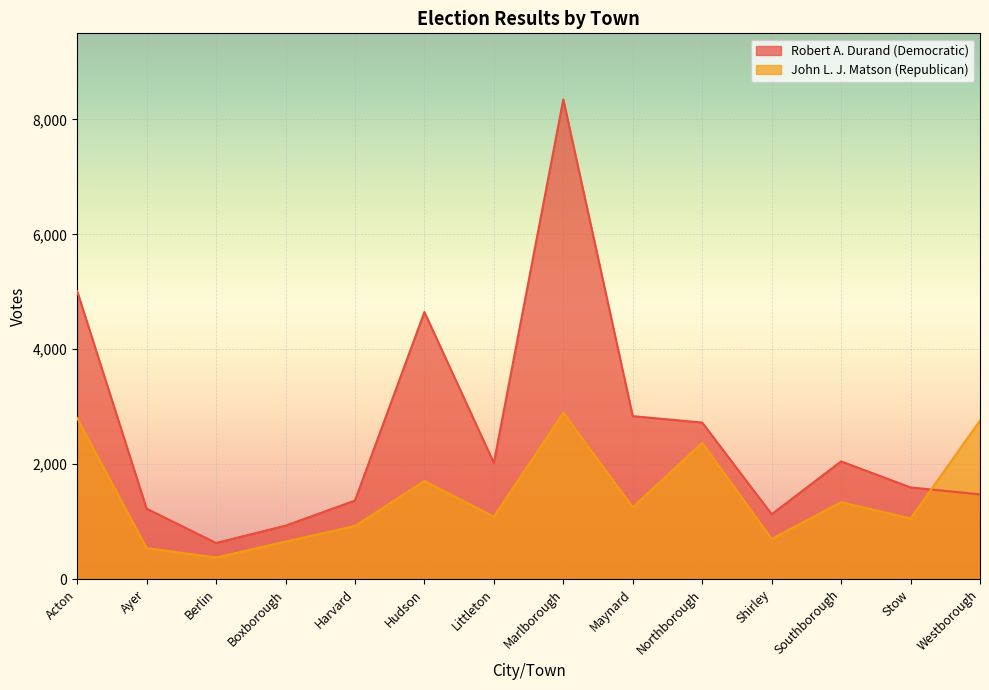

Between Maynard and Stow, which series saw the biggest shift?

Robert A. Durand (Democratic)